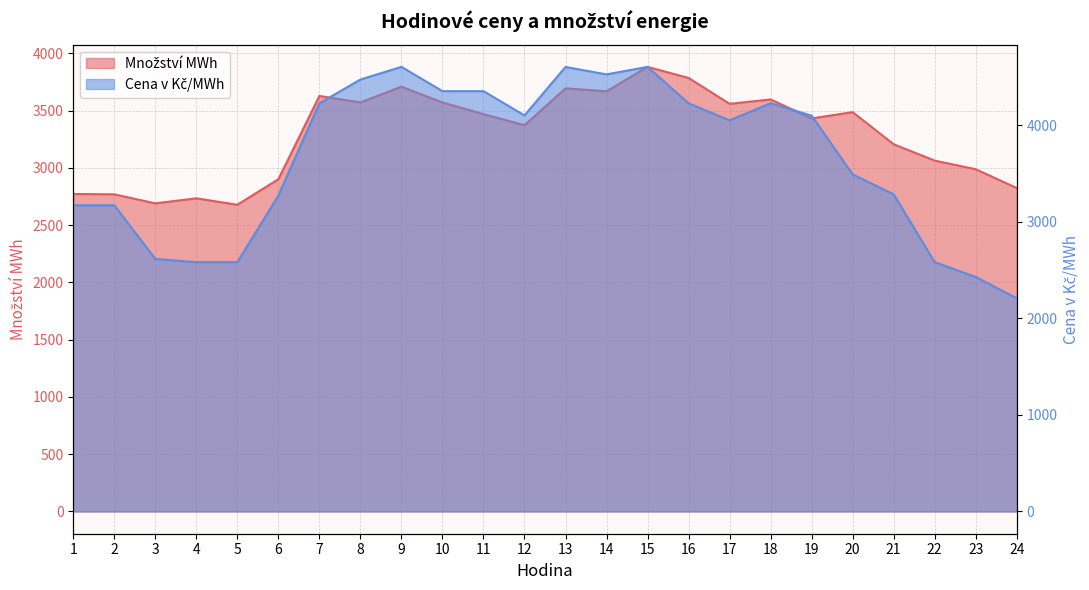

At how many categories does at least one series exceed 4386?

5